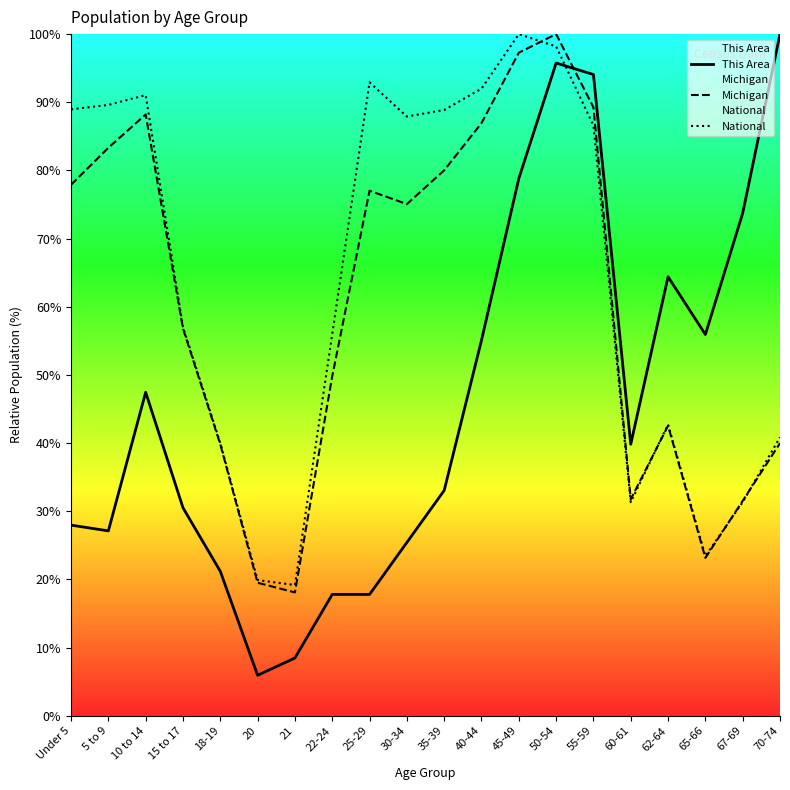

At which category does This Area reach its first local valley?

5 to 9